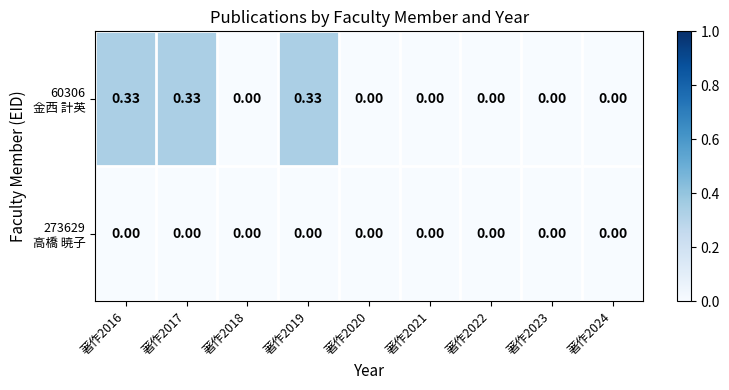

Rank the series at 著作2016 from lowest to highest value.

273629 高橋 暁子, 60306 金西 計英